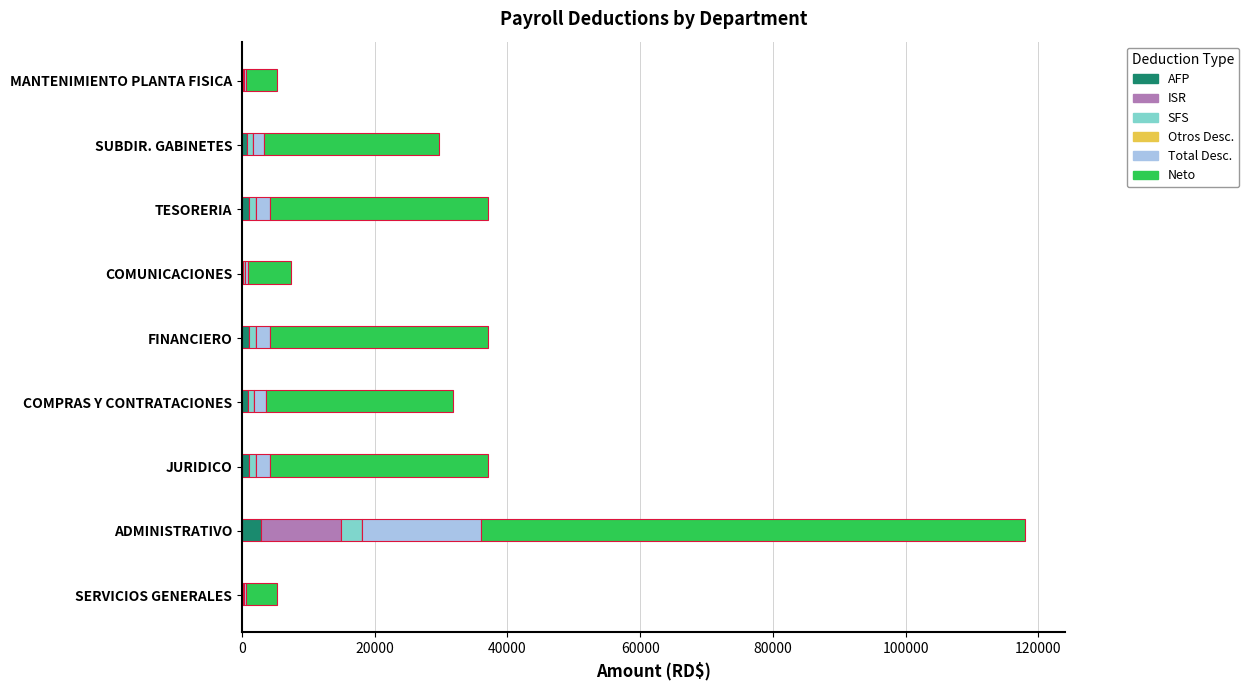

At which category is the sum across all series the highest?

ADMINISTRATIVO